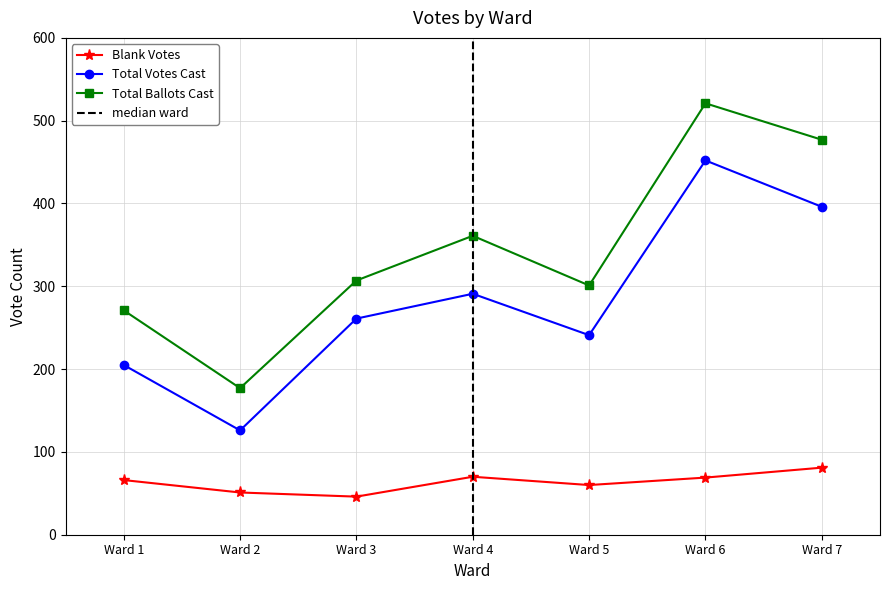

What is the sum of all Blank Votes values?

443